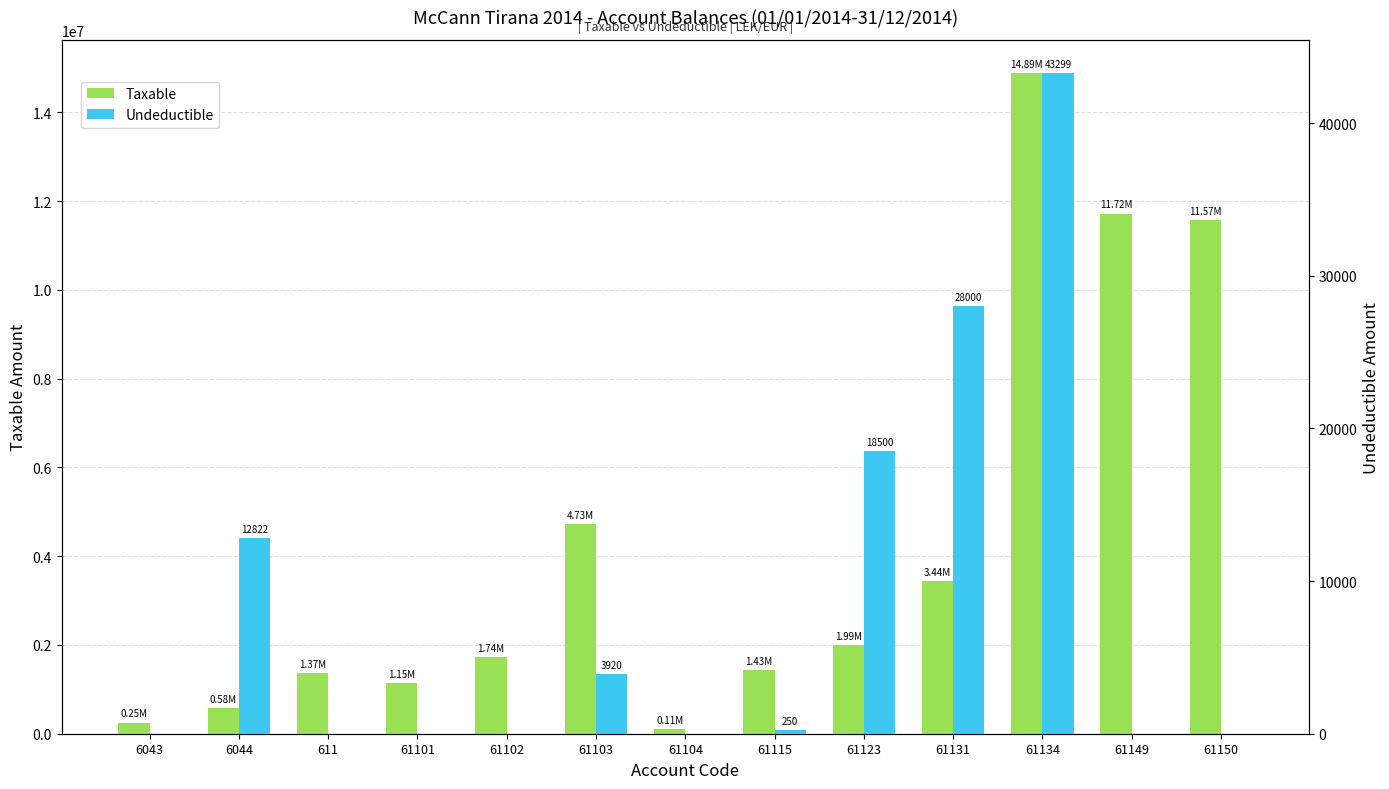

The value of Taxable at 61131 is 3437988.5. True or false?

True